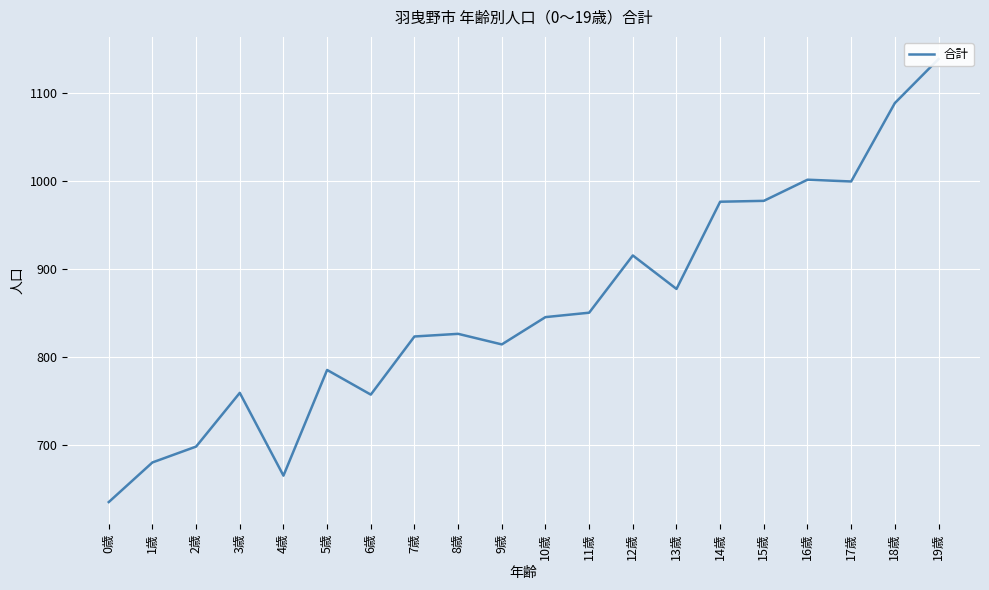

What is the approximate value at 3歳?

759